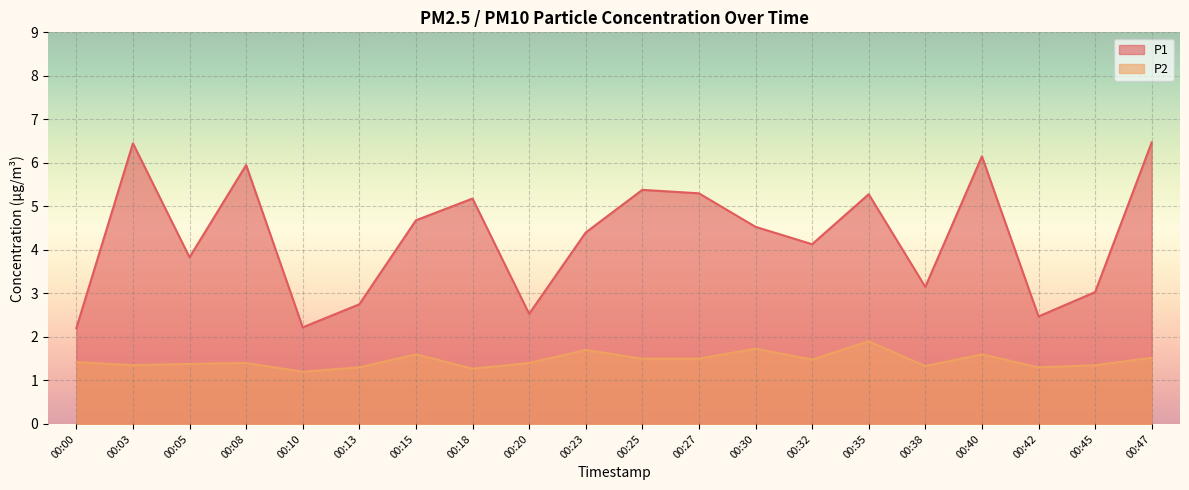

How many data points in P1 are less than 4?

8